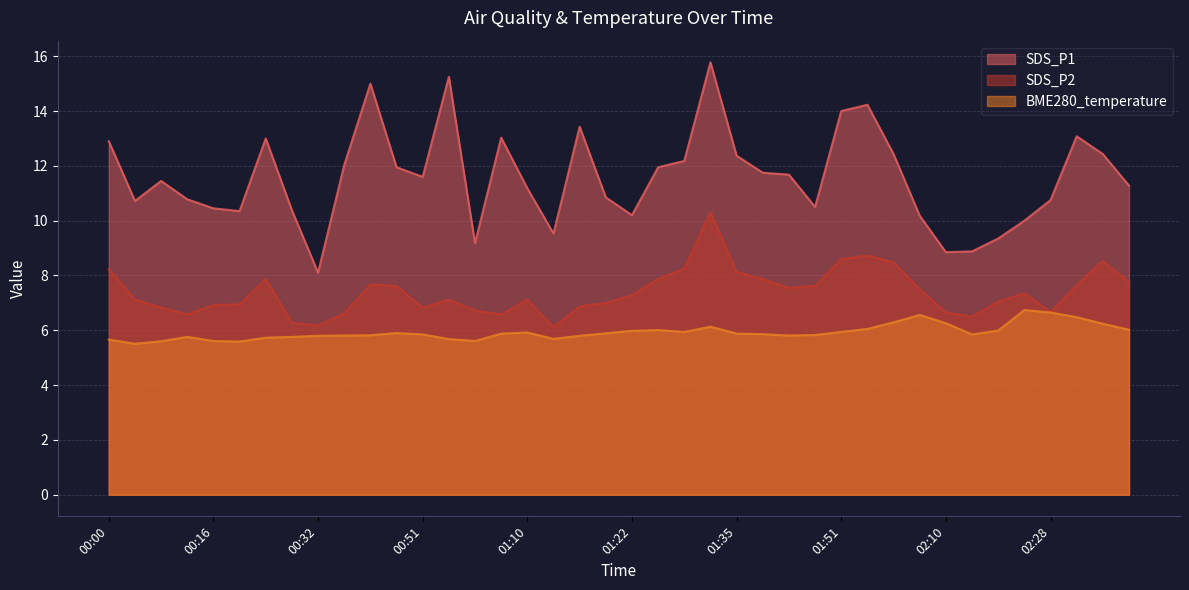

True or false: SDS_P1 and BME280_temperature intersect in this chart.

False